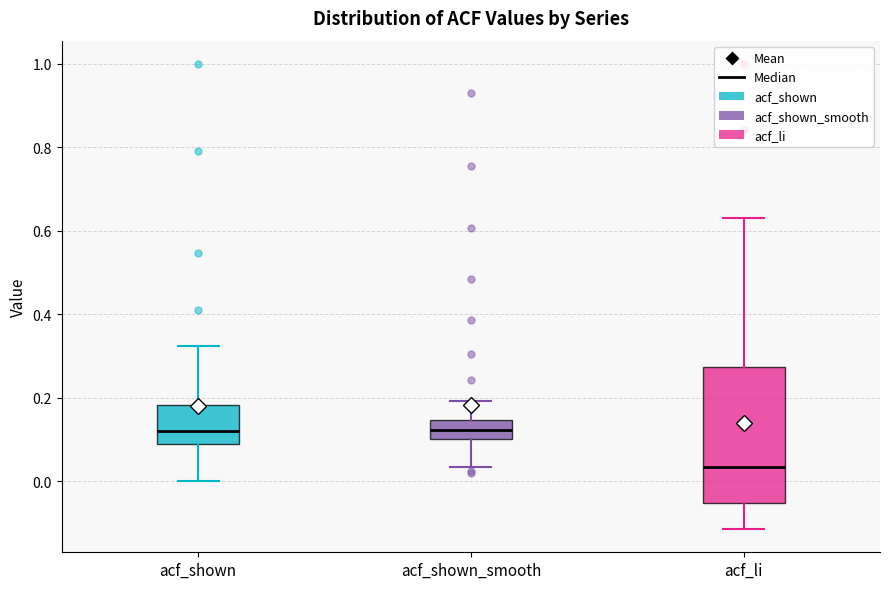

Comparing the boxes themselves (not the whiskers), which one is the tallest?

acf_li